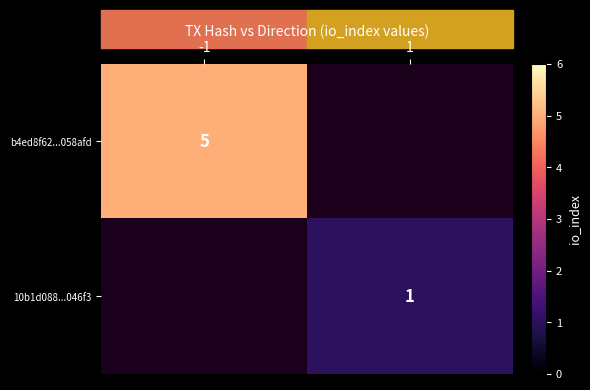

The value of b4ed8f62...058afd at -1 is 8. True or false?

False